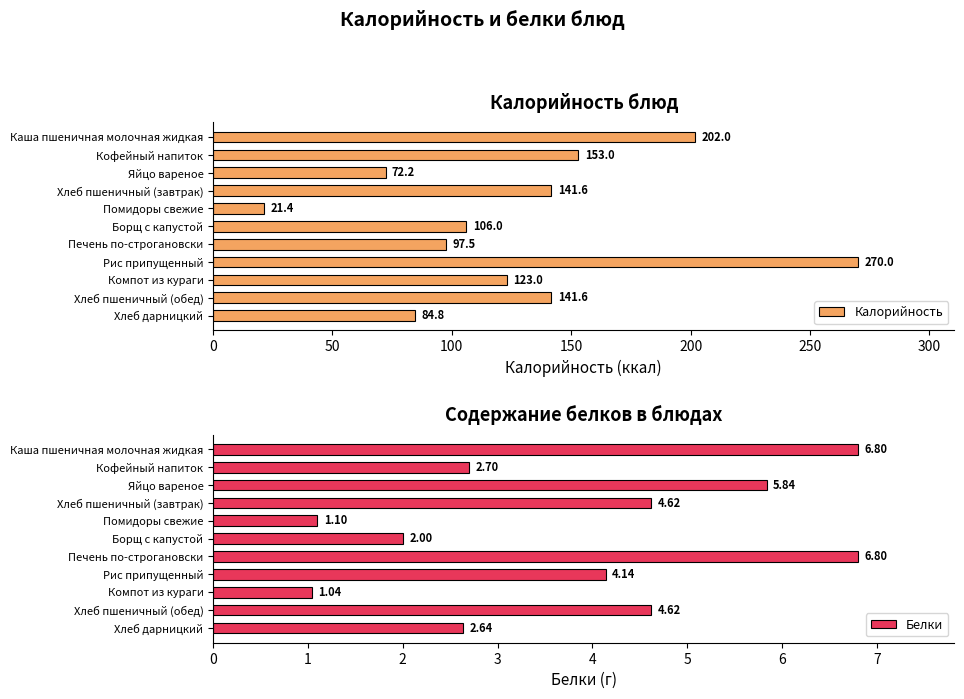

How many bars are there in total?

22